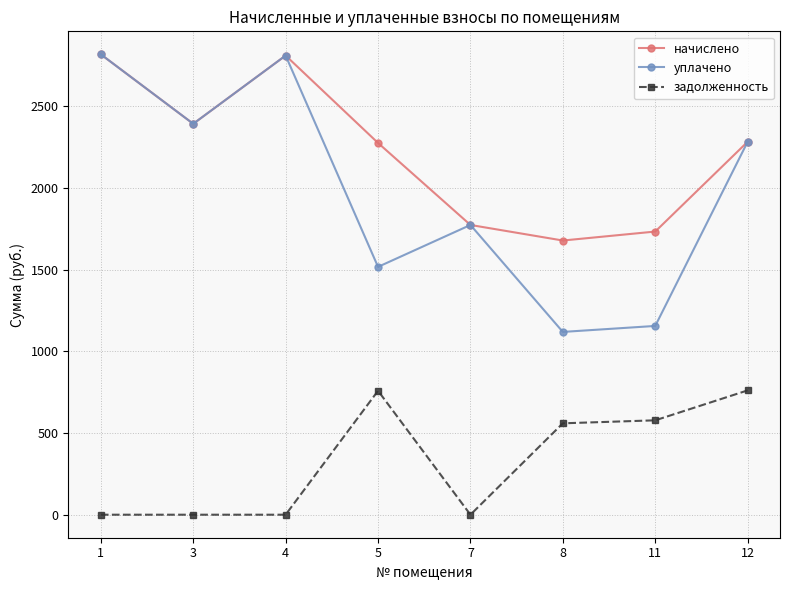

Where does the уплачено series first go above 2283?

1